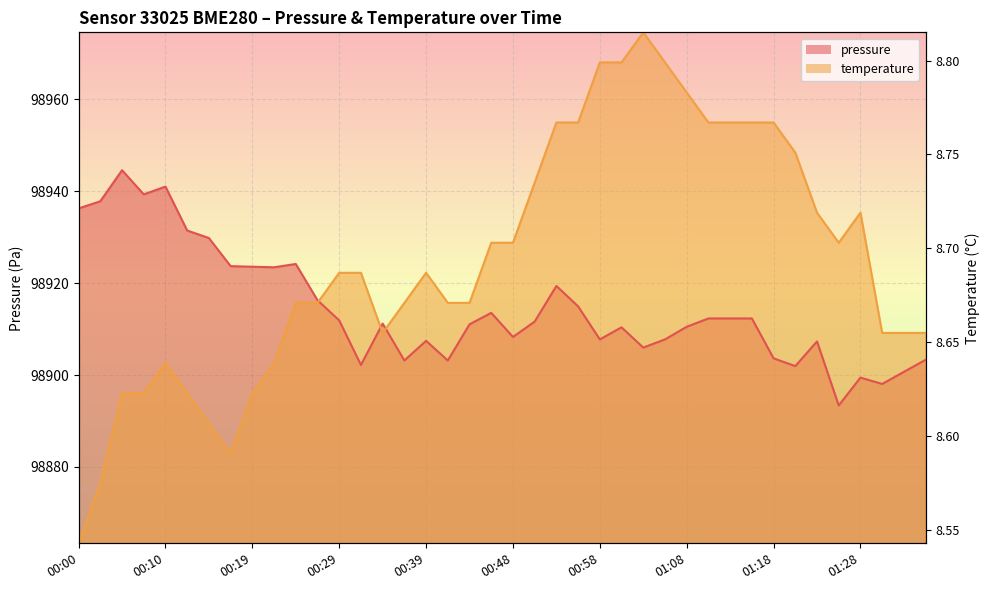

At which label does temperature reach its peak?

01:03